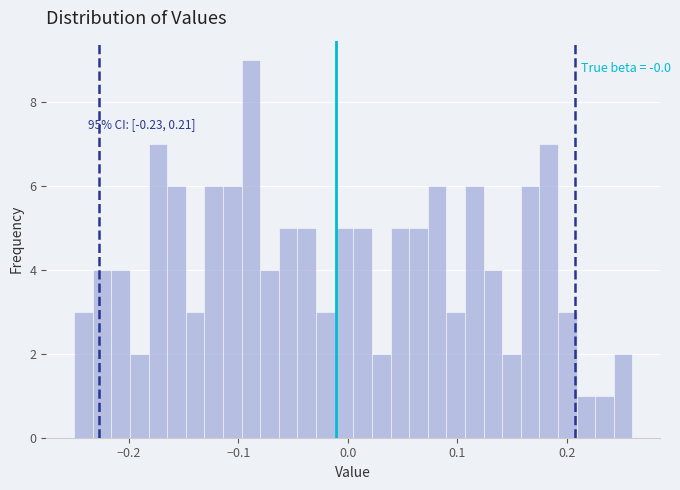

Read against the x-axis, roughly where is the centre of the tallest bar?

-0.09